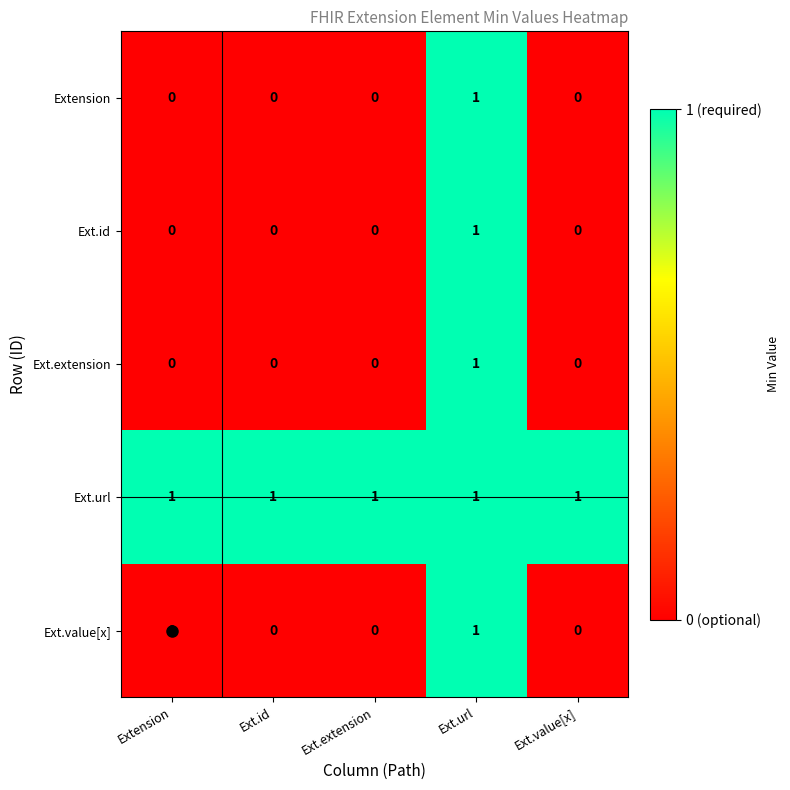

True or false: Extension has a value of -1 at Extension.

False